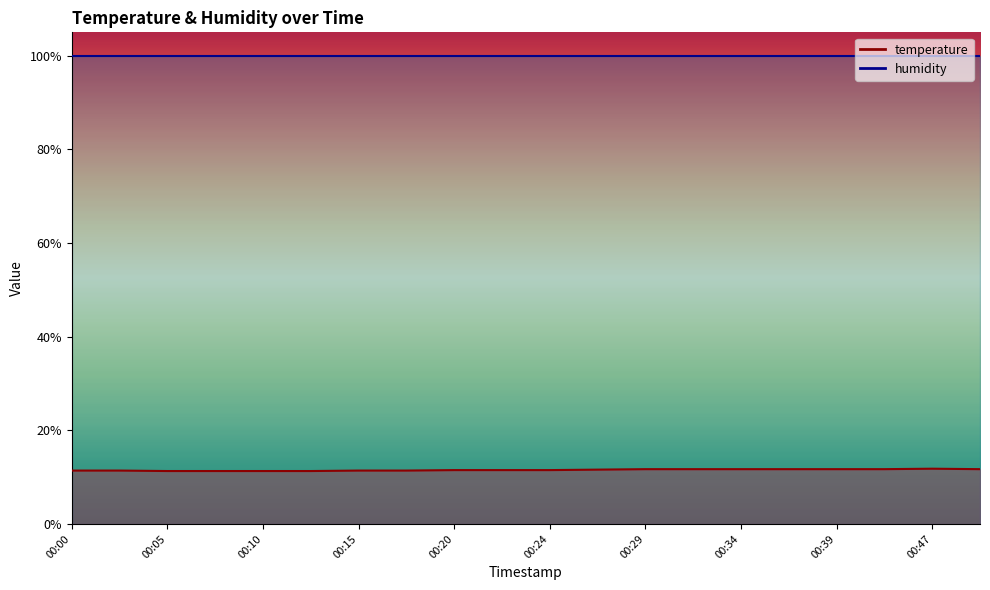

The value at 00:00 is 11.4. True or false?

True